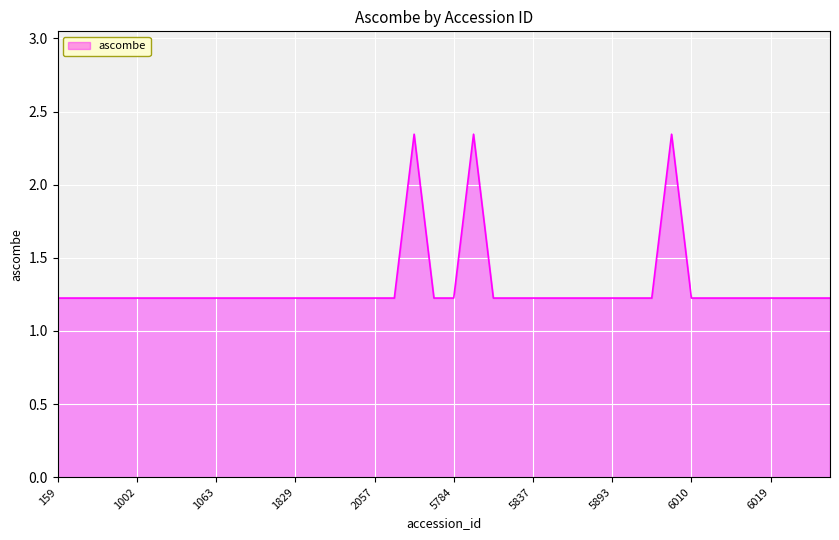

What is the difference between the maximum and minimum values?

1.1